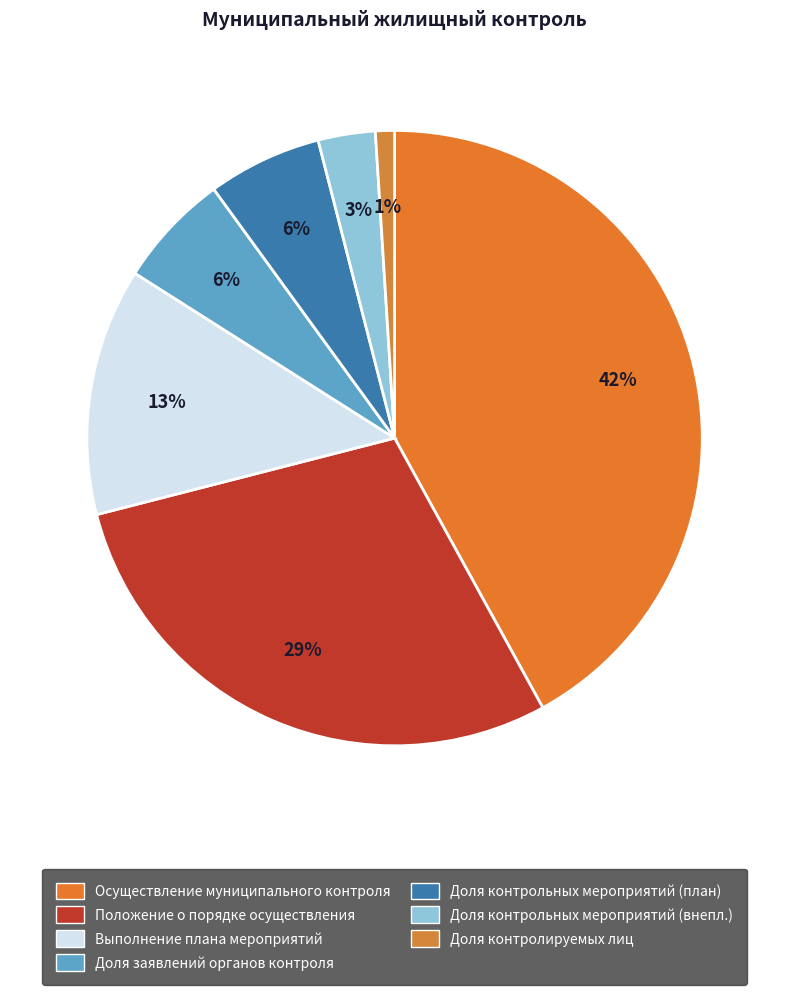

Rank the categories by value from highest to lowest.

Осуществление муниципального жилищного контроля, Положение о порядке осуществления муниципального жилищного контроля, Выполнение плана проведения контрольных мероприятий, Доля заявлений органов государственного контроля, Доля контрольных мероприятий (плановых), Доля контрольных мероприятий (внеплановых), Доля контролируемых лиц